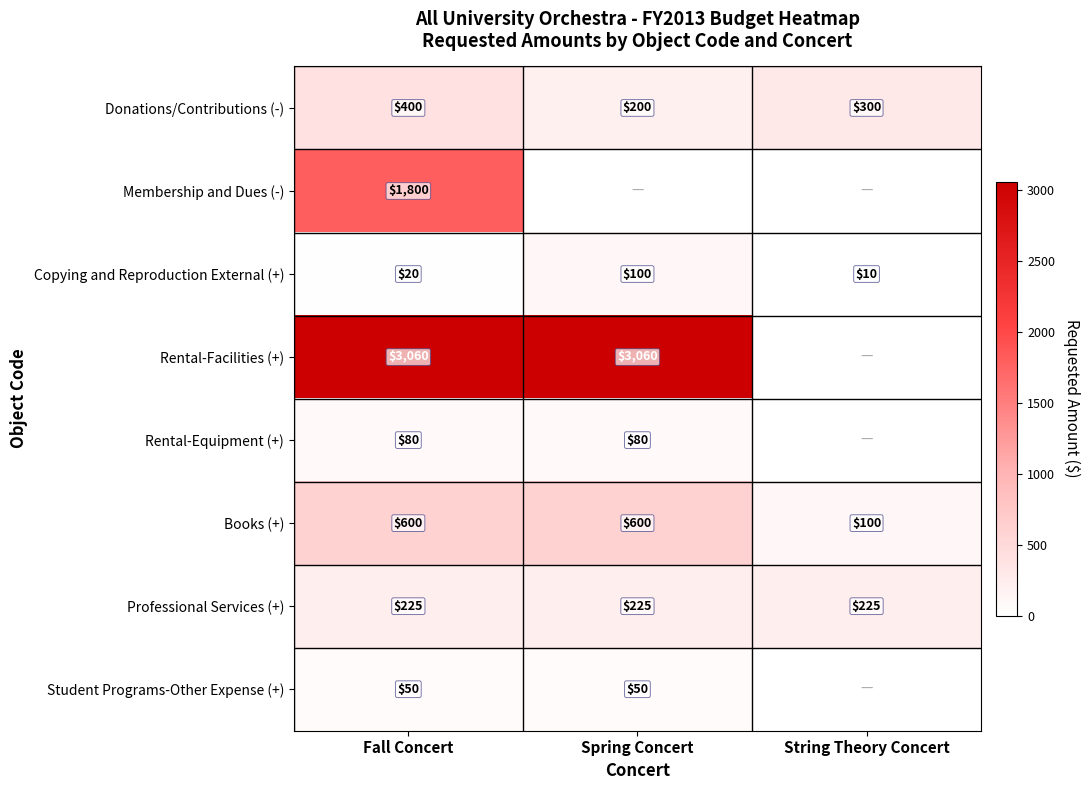

Which label corresponds to the largest value in the chart?

Fall Concert